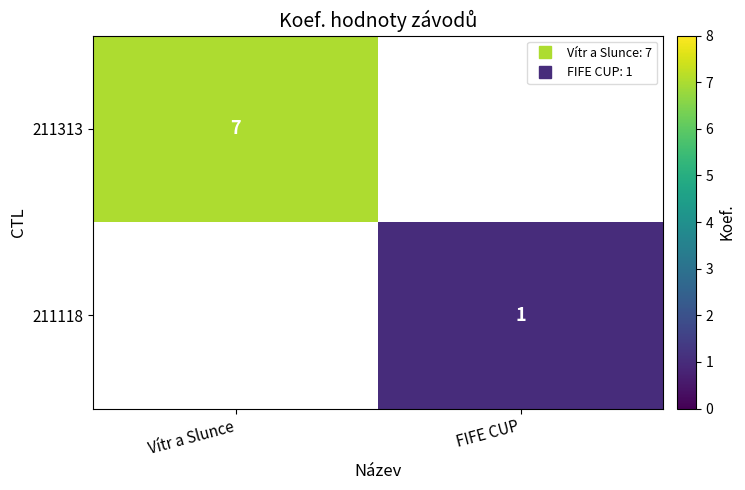

At Vítr a Slunce, list the series in order from largest to smallest.

211313, 211118